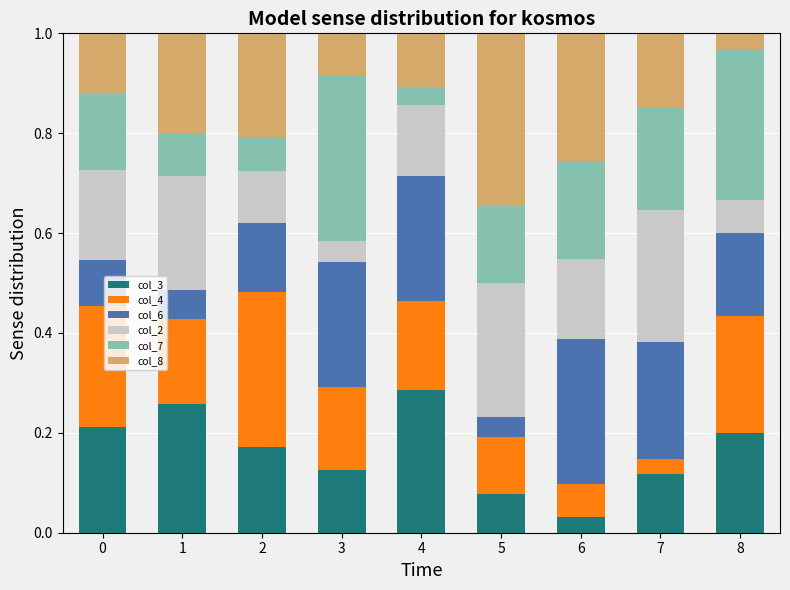

What is the total value across all series at 8?

1.0